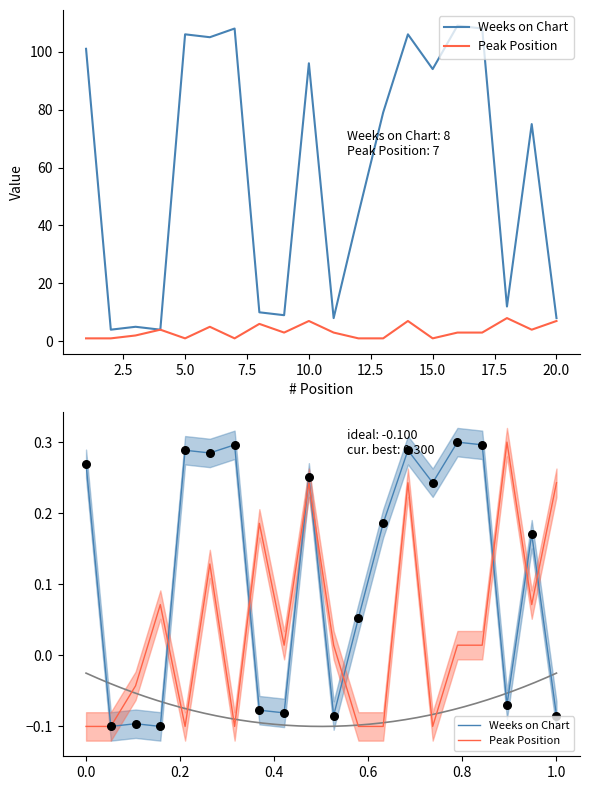

Which series has the largest Y range (max minus min)?

Weeks on Chart